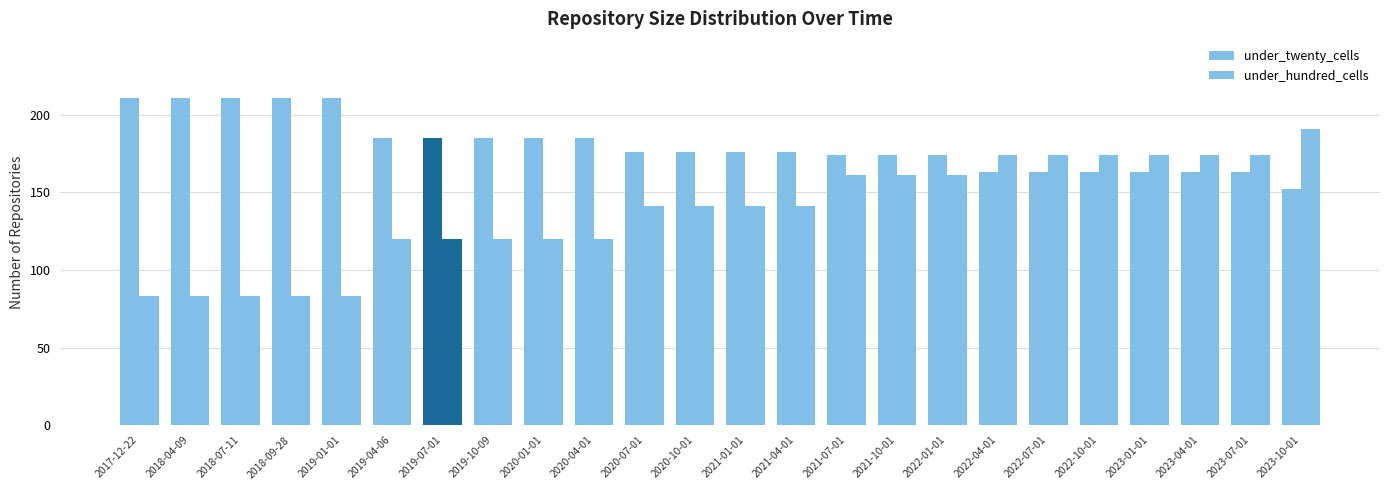

Count the number of categories in the chart.

24